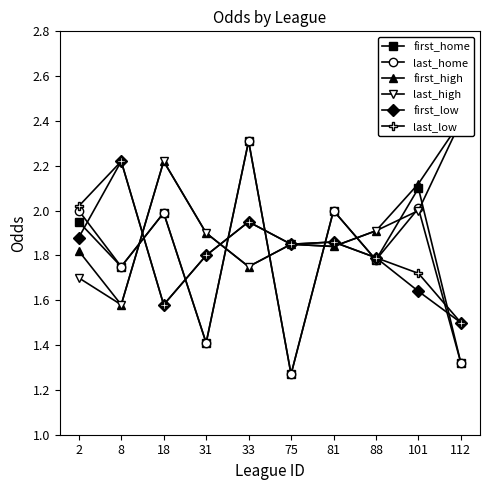

True or false: first_low and last_low intersect in this chart.

False